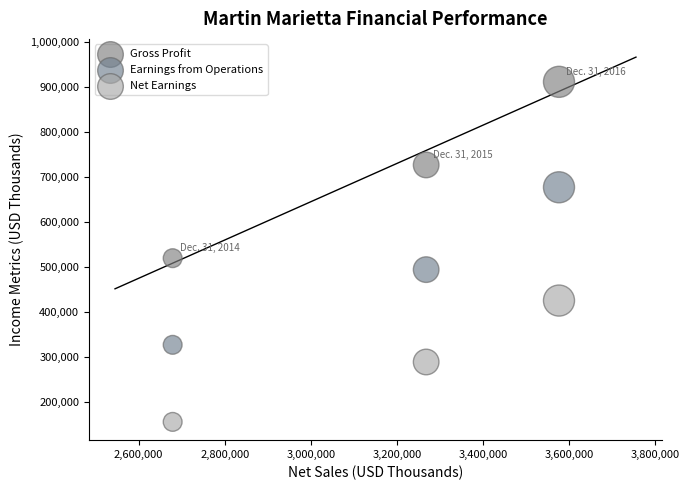

Which series reaches the maximum Y coordinate?

Gross Profit